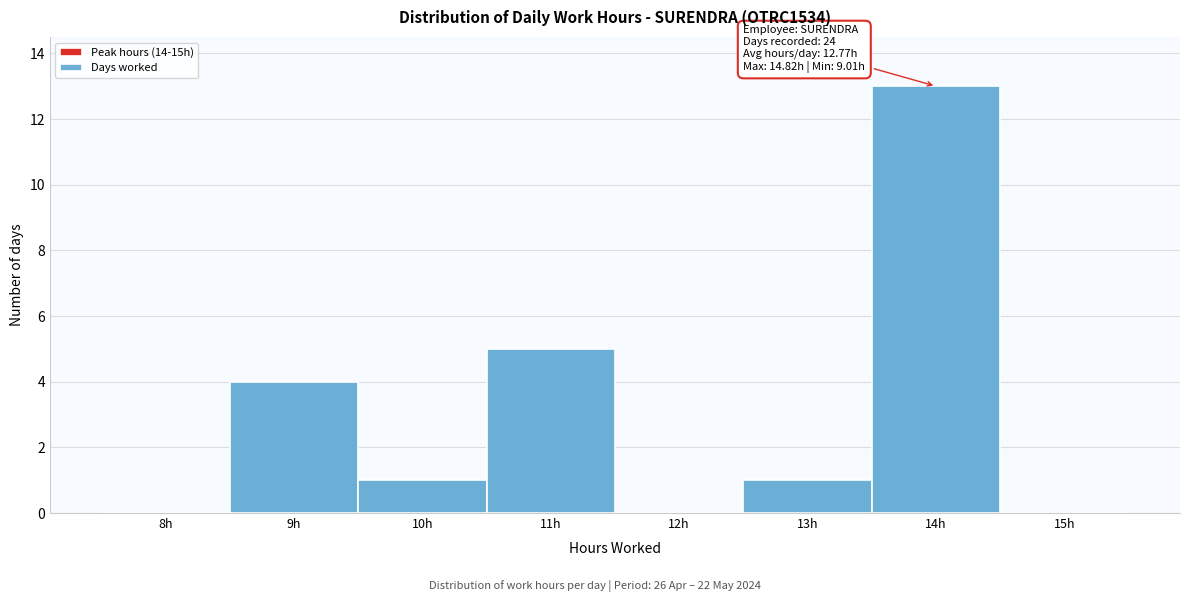

Reading left to right, transcribe all the data shown in this chart.

8h=0	9h=4	10h=1	11h=5	12h=0	13h=1	14h=13	15h=0